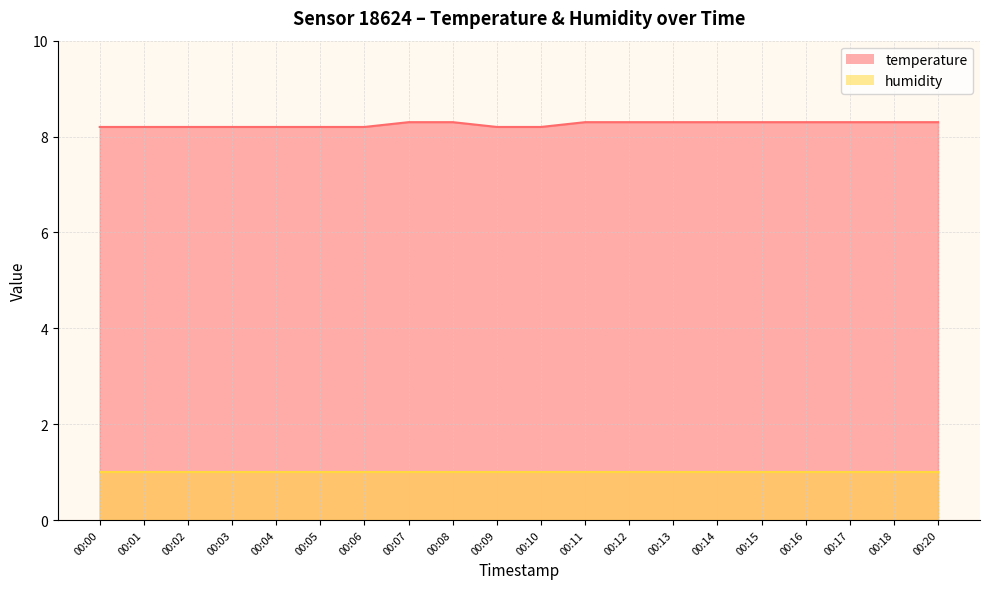

List the labels in order of value, smallest first.

00:00, 00:01, 00:02, 00:03, 00:04, 00:05, 00:06, 00:09, 00:10, 00:07, 00:08, 00:11, 00:12, 00:13, 00:14, 00:15, 00:16, 00:17, 00:18, 00:20